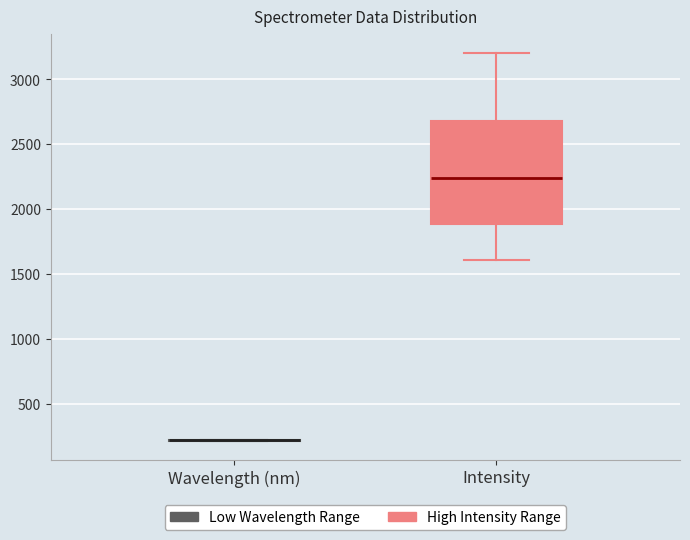

Reading left to right, read every box against the y-axis: the position of its median line, the range the box covers, and the ends of its whiskers. The values are not printed on the chart, so give them approximately, as read against the axis.

Wavelength (nm): box collapsed to a line at 200, whiskers 200 to 200
Intensity: median 2250, box 1900 to 2700, whiskers 1600 to 3200